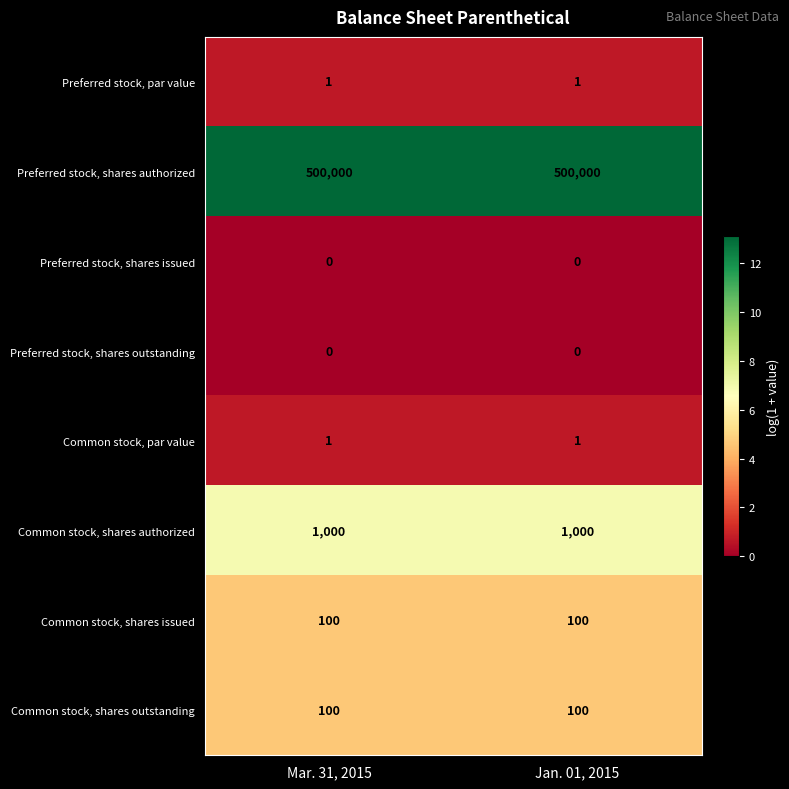

What is the difference between the highest and lowest values at Mar. 31, 2015?

500000